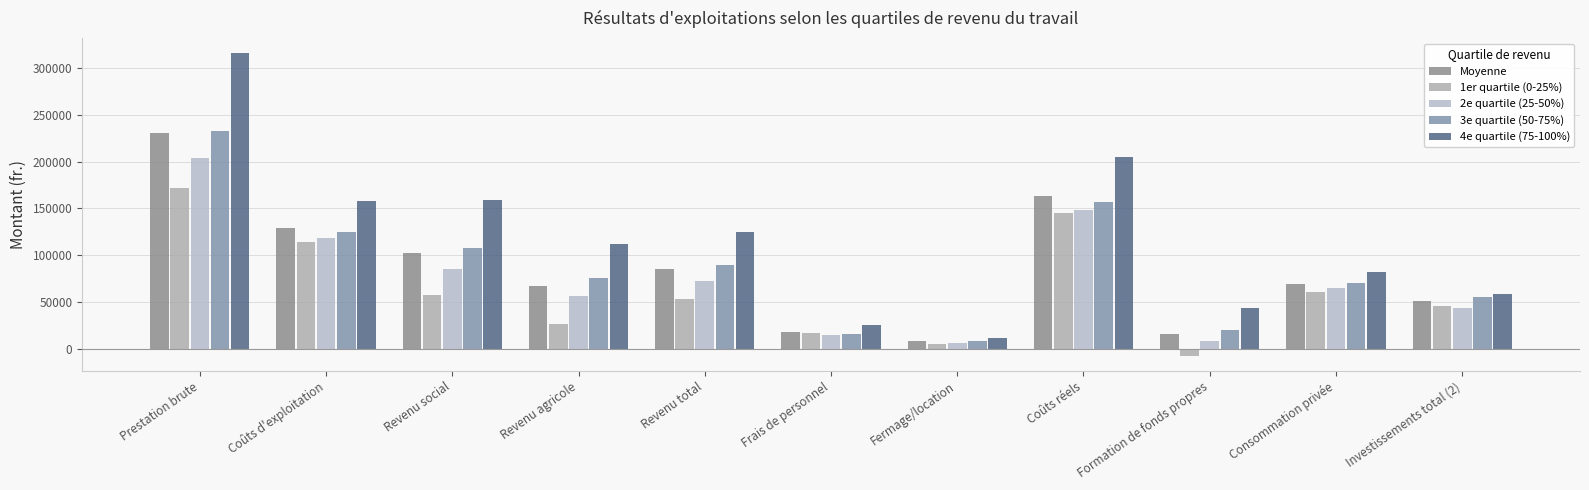

Reading left to right, extract all data points from this chart.

Moyenne: Prestation brute=231189	Coûts d'exploitation=129019	Revenu social=102170	Revenu agricole=67387	Revenu total=84862	Frais de personnel=17958	Fermage/location=7722	Coûts réels=163802	Formation de fonds propres=15753	Consommation privée=69109	Investissements total (2)=50571
1er quartile (0-25%): Prestation brute=171952	Coûts d'exploitation=114555	Revenu social=57397	Revenu agricole=26711	Revenu total=52730	Frais de personnel=16419	Fermage/location=4785	Coûts réels=145242	Formation de fonds propres=-7430	Consommation privée=60160	Investissements total (2)=45070
2e quartile (25-50%): Prestation brute=204164	Coûts d'exploitation=118847	Revenu social=85317	Revenu agricole=56123	Revenu total=72310	Frais de personnel=14310	Fermage/location=6476	Coûts réels=148041	Formation de fonds propres=7660	Consommation privée=64650	Investissements total (2)=43738
3e quartile (50-75%): Prestation brute=232484	Coûts d'exploitation=125118	Revenu social=107366	Revenu agricole=75134	Revenu total=89810	Frais de personnel=15454	Fermage/location=8254	Coûts réels=157349	Formation de fonds propres=19656	Consommation privée=70154	Investissements total (2)=55134
4e quartile (75-100%): Prestation brute=316270	Coûts d'exploitation=157588	Revenu social=158682	Revenu agricole=111662	Revenu total=124668	Frais de personnel=25647	Fermage/location=11376	Coûts réels=204608	Formation de fonds propres=43170	Consommation privée=81498	Investissements total (2)=58341